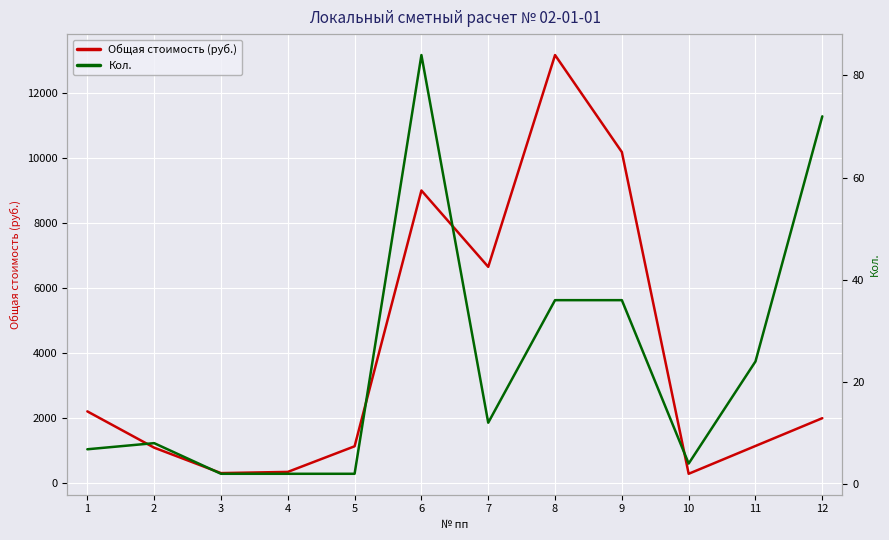

How many data points in Кол. are above 12?

5